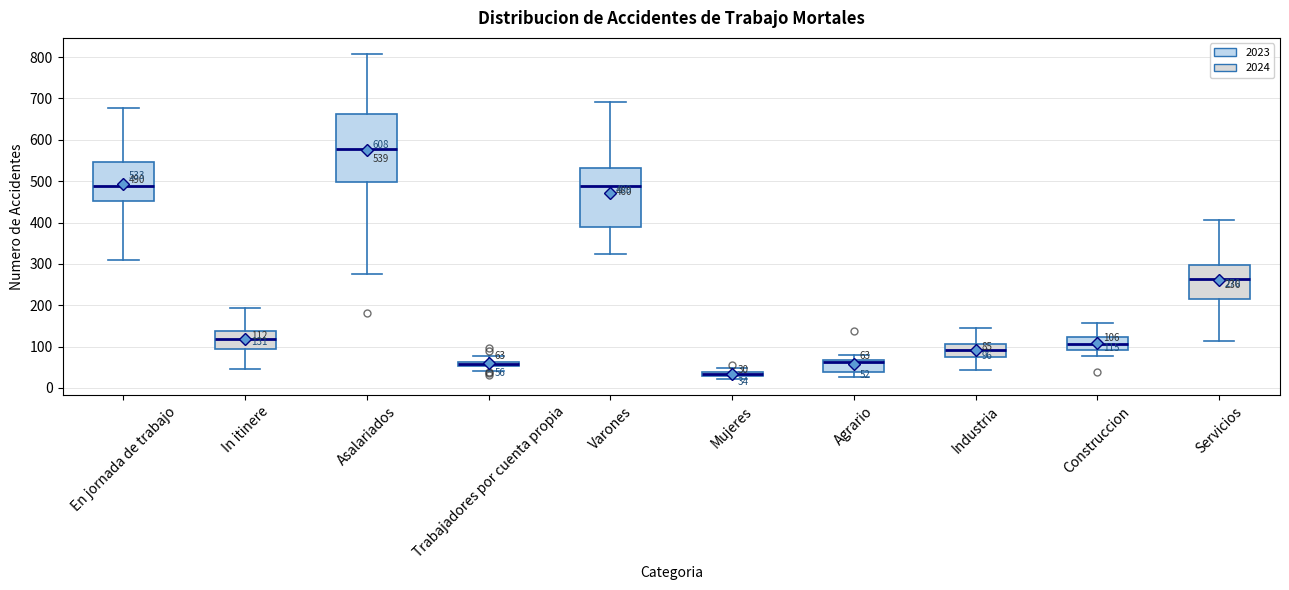

Which box has the lowest median line?

Mujeres